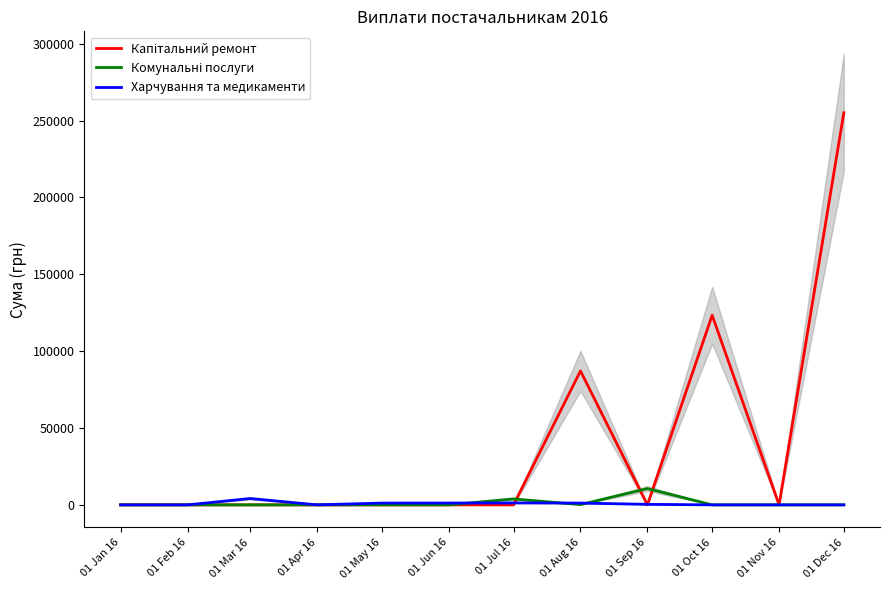

Between which two adjacent categories do Комунальні послуги and Капітальний ремонт first intersect?

01 Jul 16 and 01 Aug 16